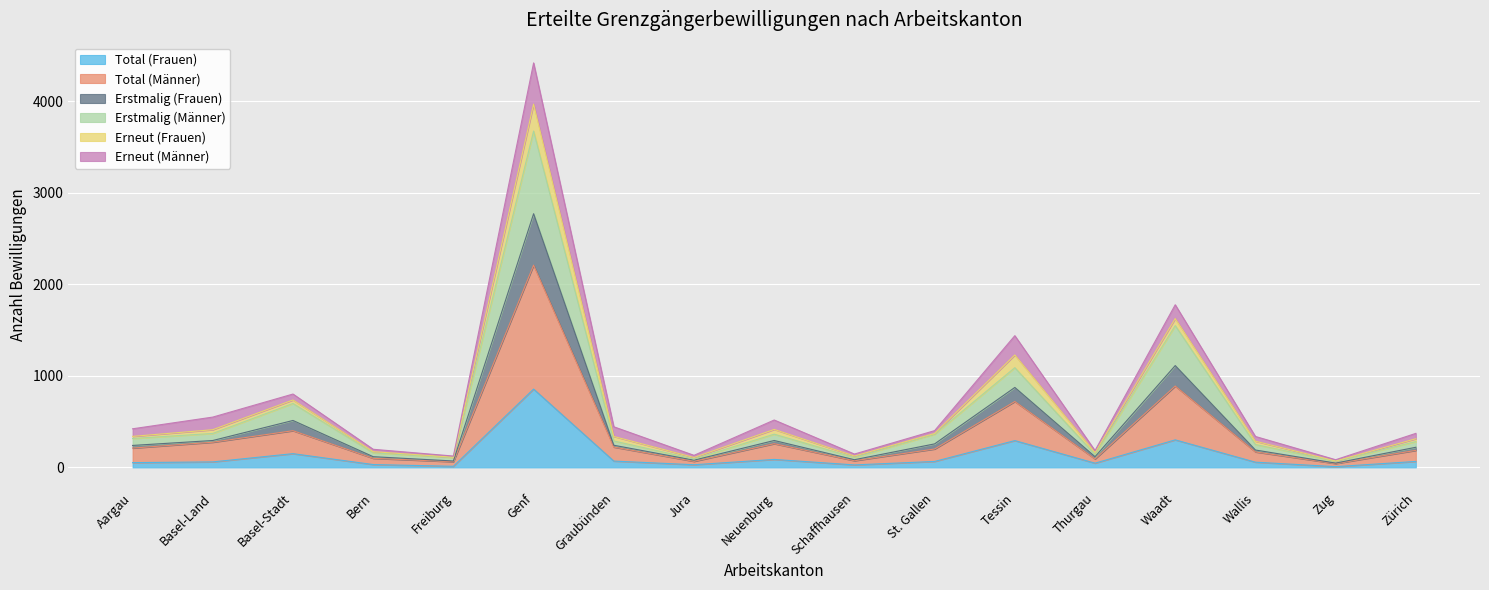

Which category has the highest value in the Total (Frauen) series?

Genf